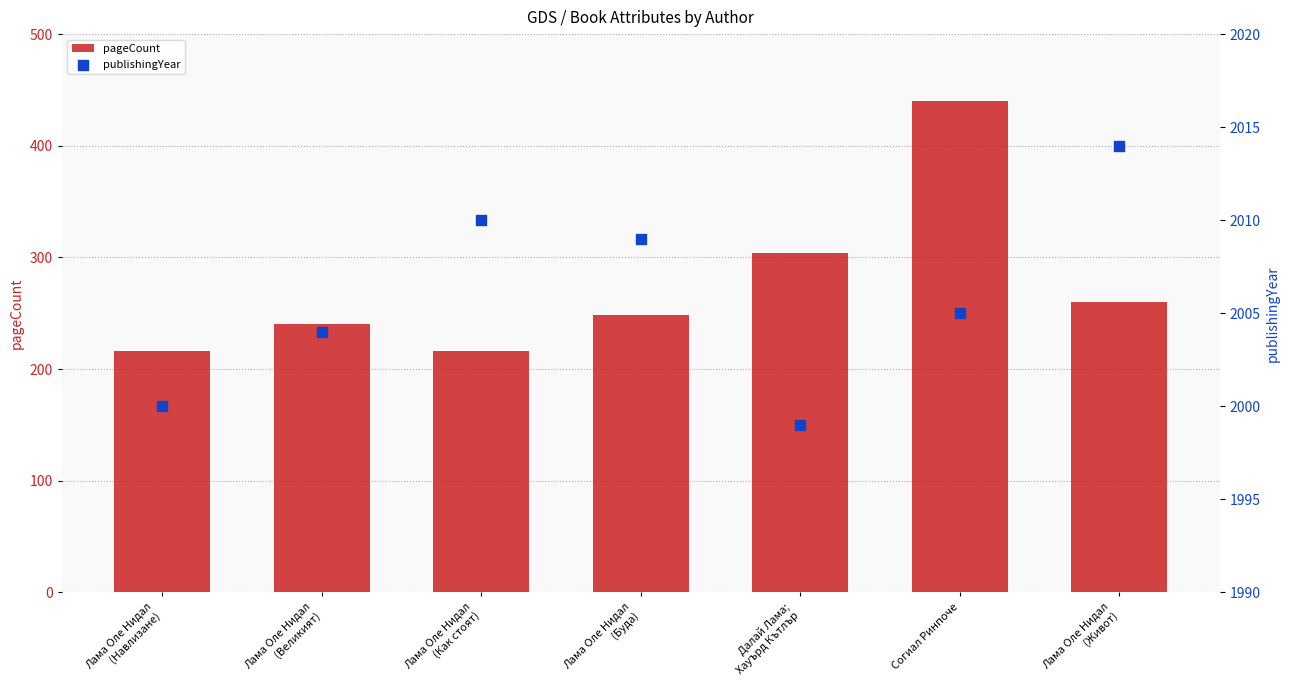

At which category is the sum across all series the highest?

Согиал Ринпоче